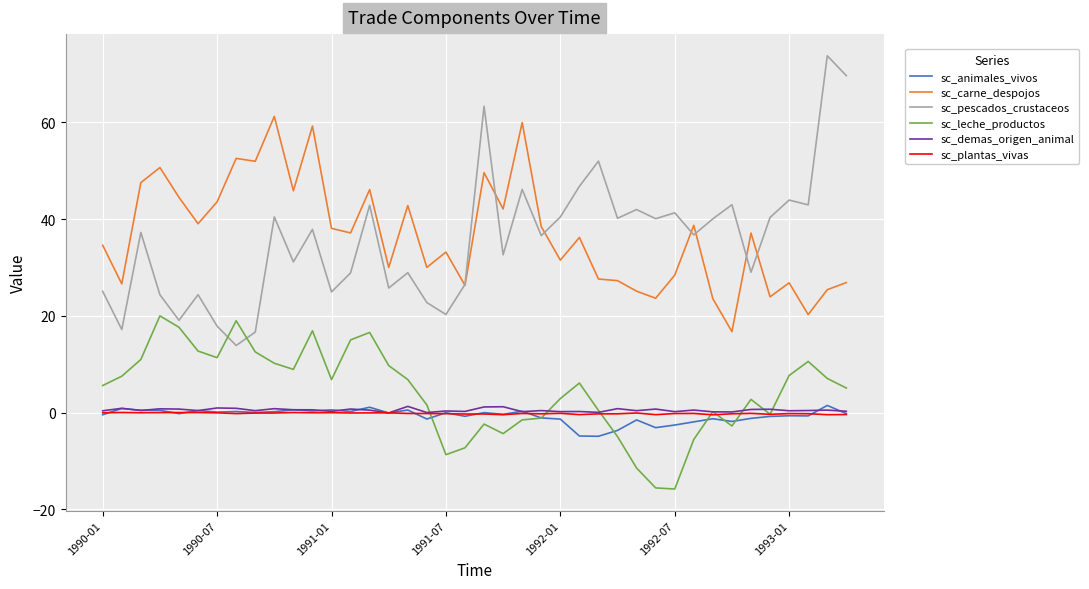

True or false: sc_animales_vivos and sc_pescados_crustaceos cross at least once.

False